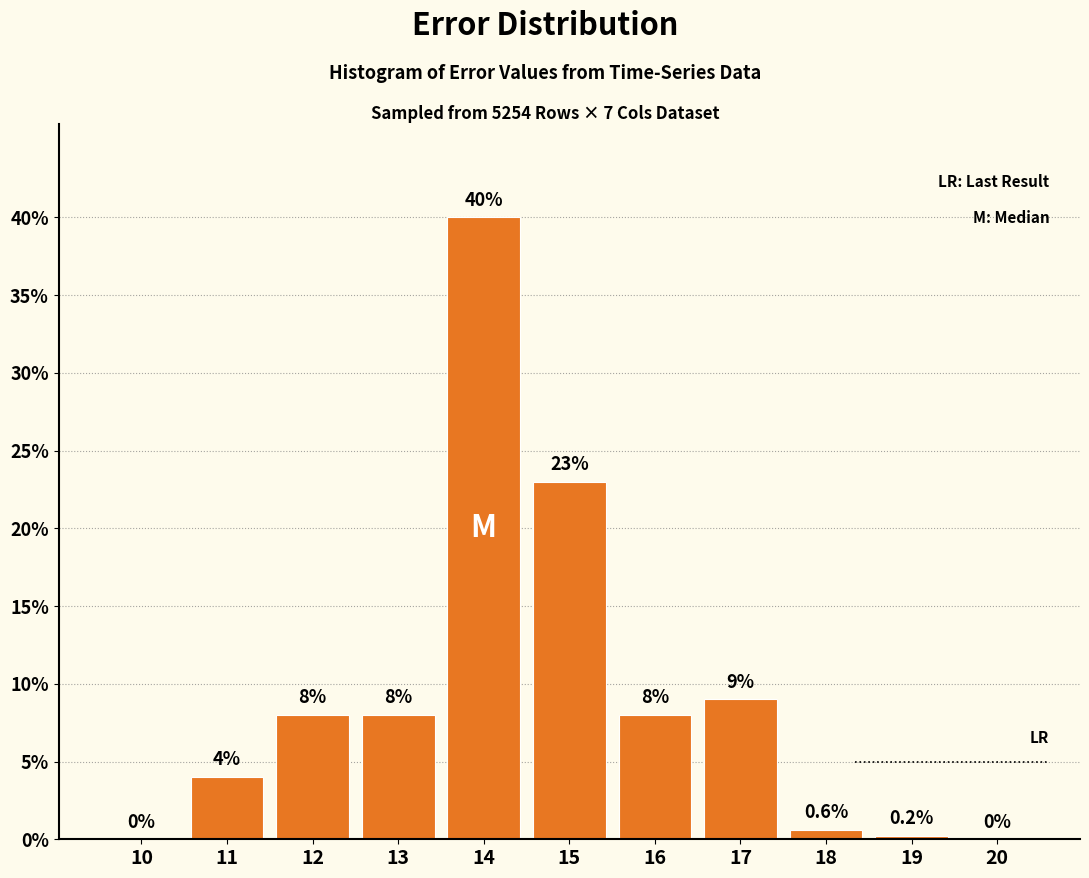

Reading left to right, transcribe all the data shown in this chart.

10=0.0	11=4.0	12=8.0	13=8.0	14=40.0	15=23.0	16=8.0	17=9.0	18=0.6	19=0.2	20=0.0